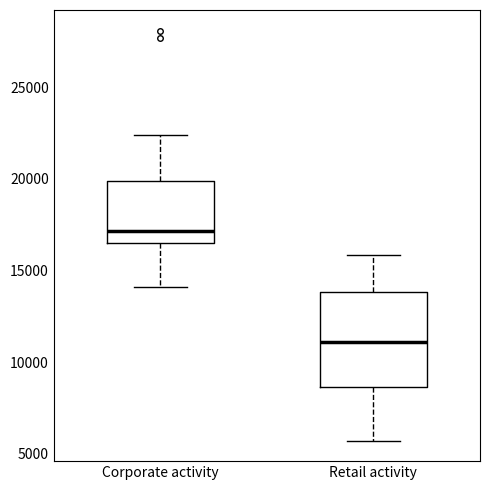

Which box has the highest median line?

Corporate activity